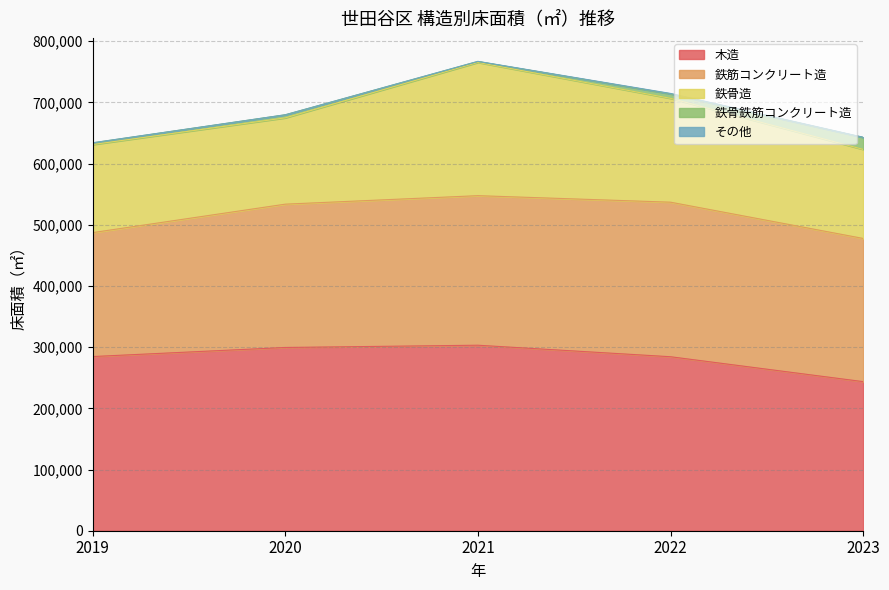

What is the total value across all series at 2020?

679710